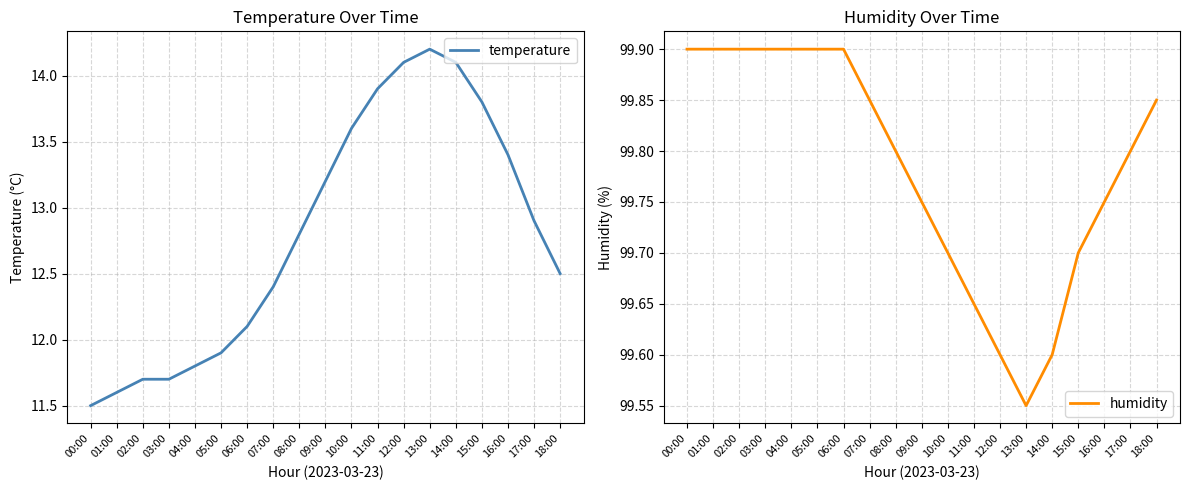

Is it true that temperature equals 13.9 at 11:00?

True